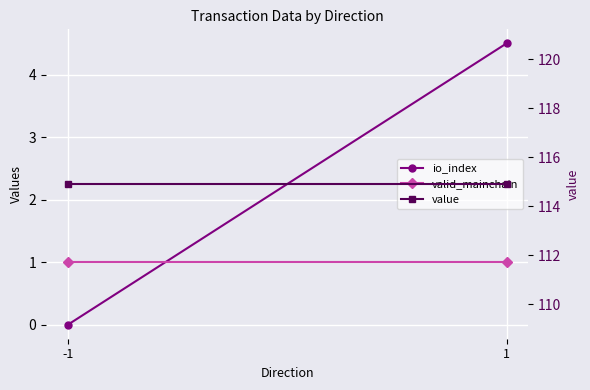

Reading left to right, list all the values displayed in this chart.

io_index: 0.0	4.5
valid_mainchain: 1.0	1.0
value: 114.9	114.9